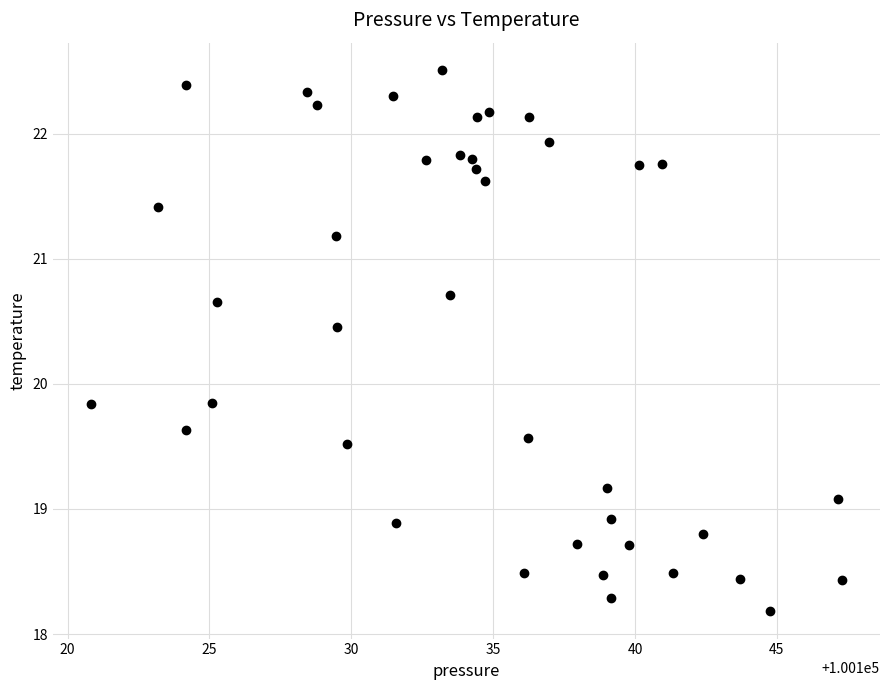

What is the range of Y values (max minus min)?

4.3